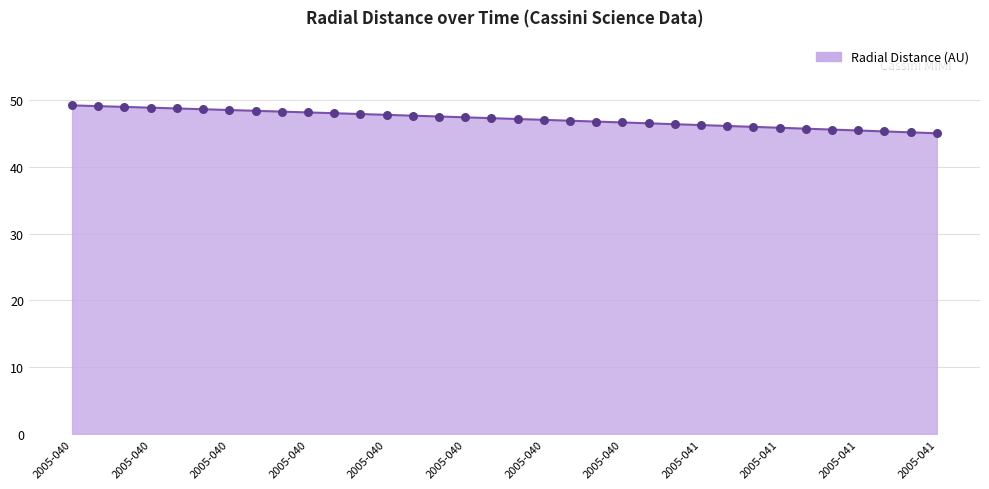

What is the greatest value displayed?

49.2